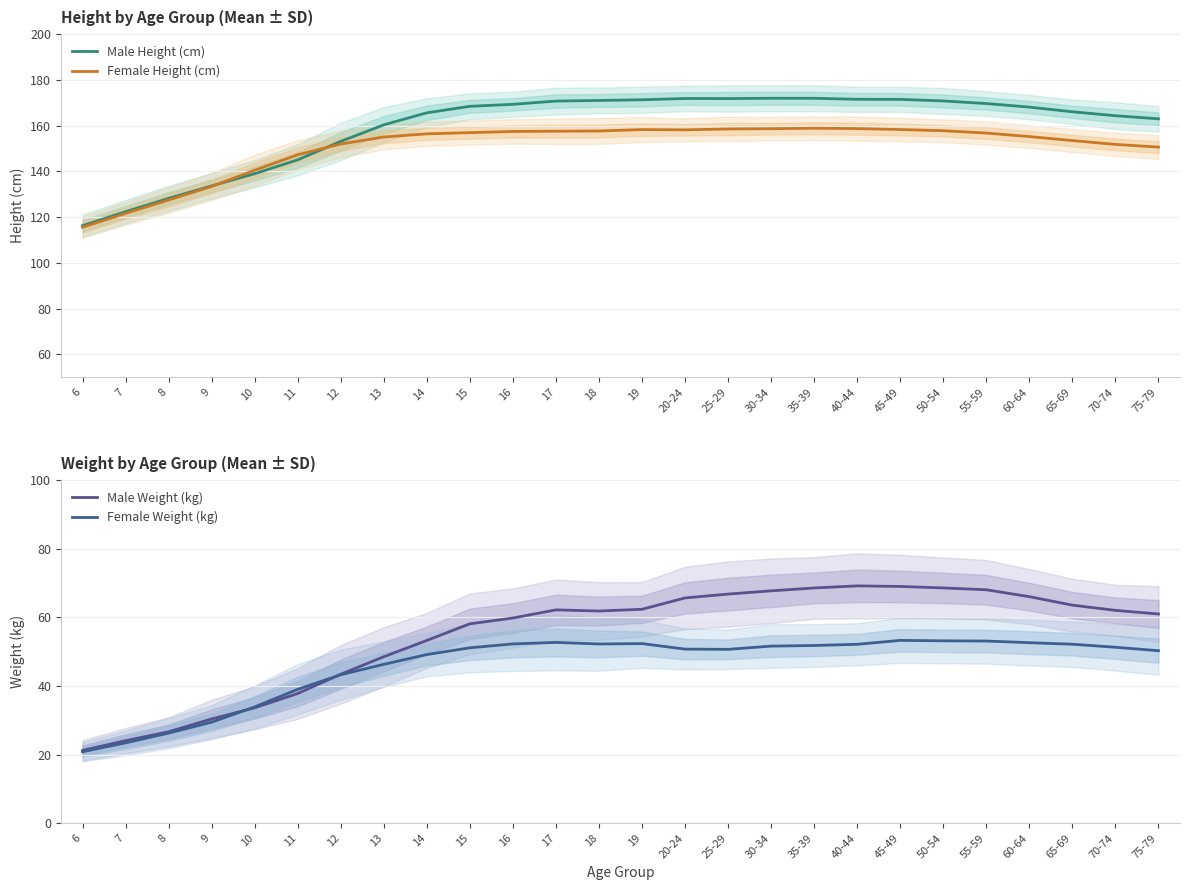

Is the value of Female Height (cm) at 40-44 greater than the value of Male Weight (kg) at 9?

Yes